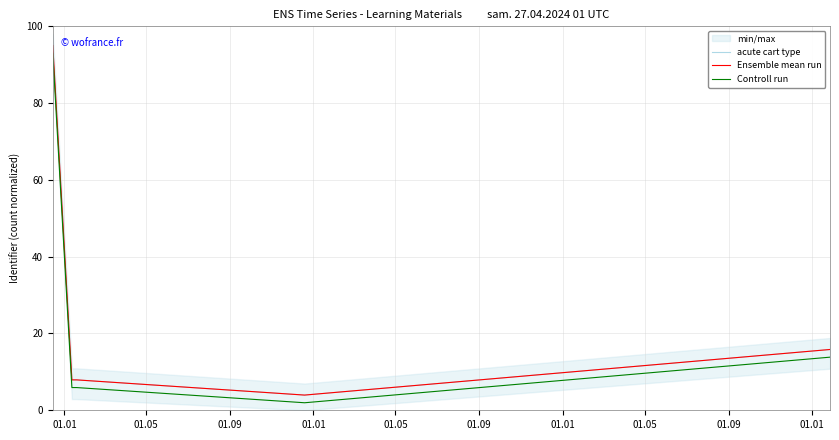

List the series in order of their peak value, highest first.

acute cart type, Ensemble mean run, Controll run